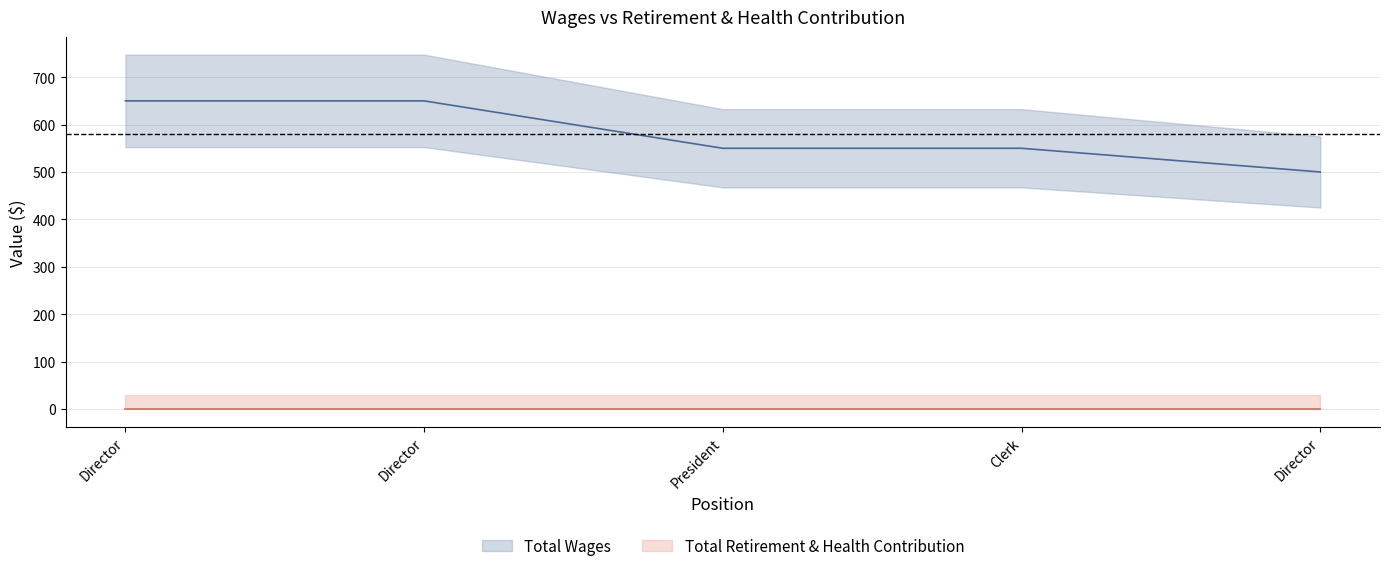

What is the average value?

580